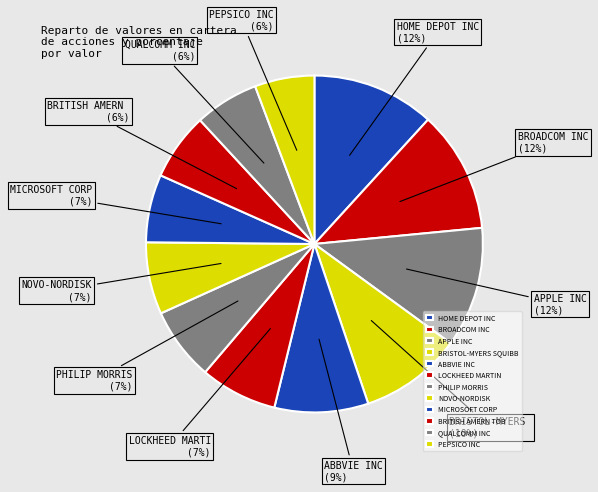

To the nearest percent, what is the average slice percentage?

8%